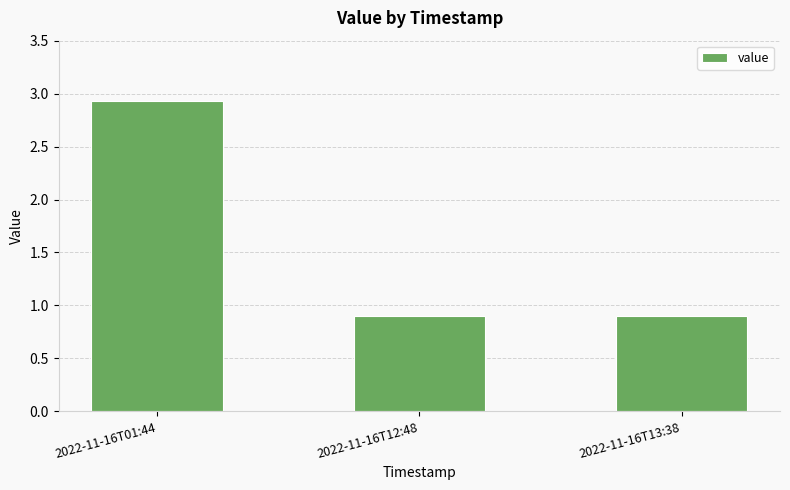

The value at 2022-11-16T13:38 is 0.4. True or false?

False